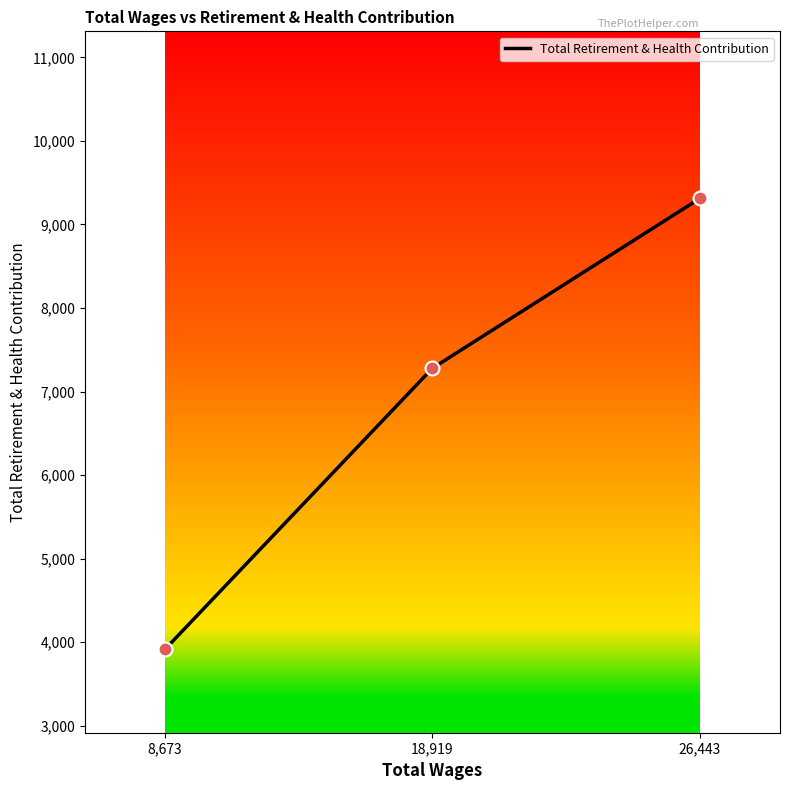

What is the ratio of the value at 26,443 to the value at 8,673?

2.4